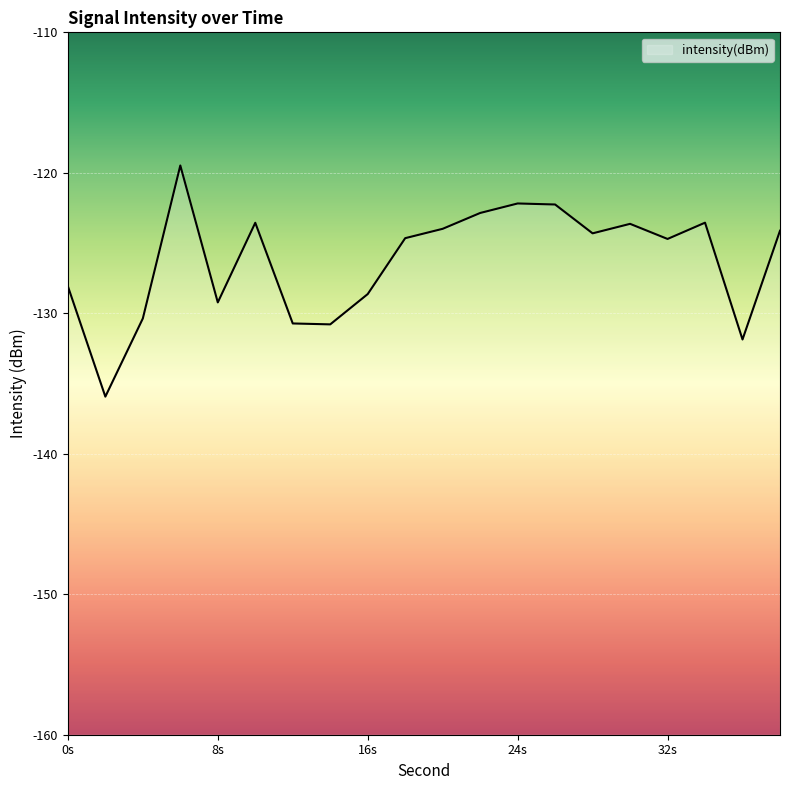

The chart shows a value of -128.6 at 16s. True or false?

True